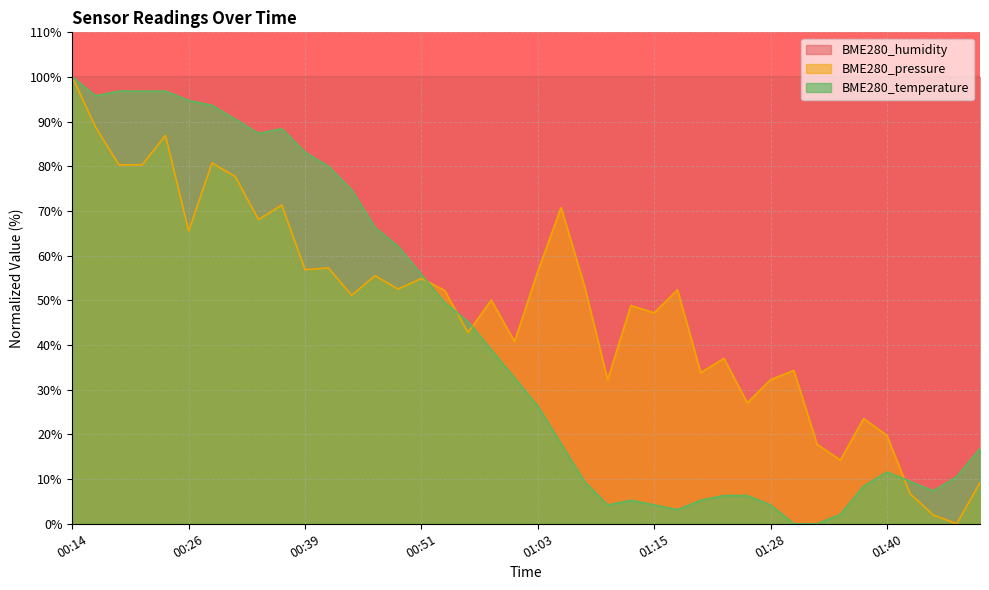

Which series has the largest range (max minus min)?

BME280_pressure